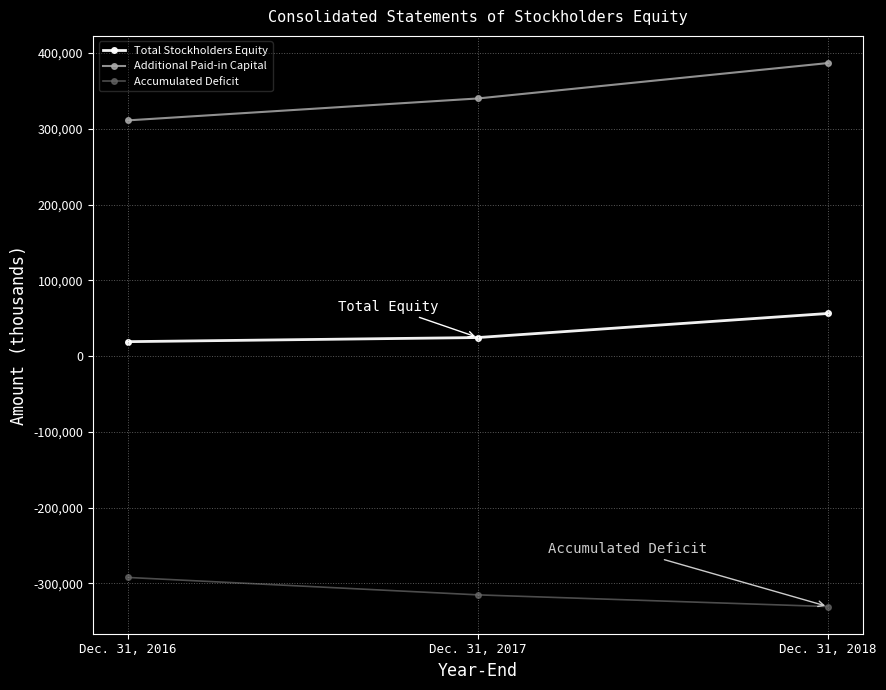

Where is Additional Paid-in Capital nearest to the value 348969?

Dec. 31, 2017